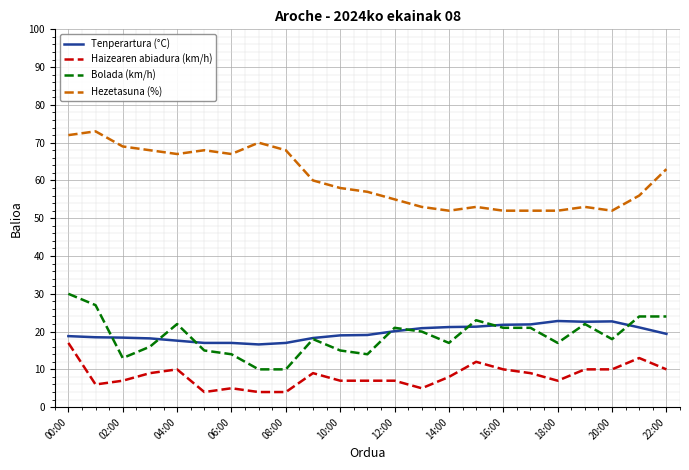

What is the greatest value displayed?

73.0